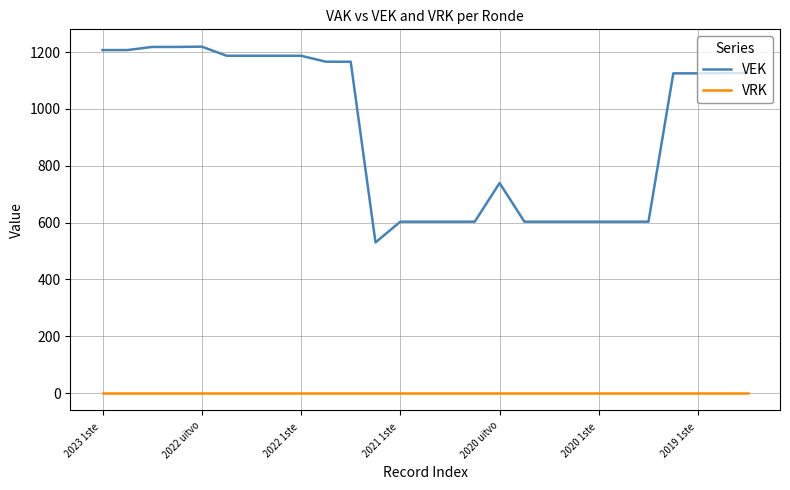

Which series has the largest total across all categories?

VEK